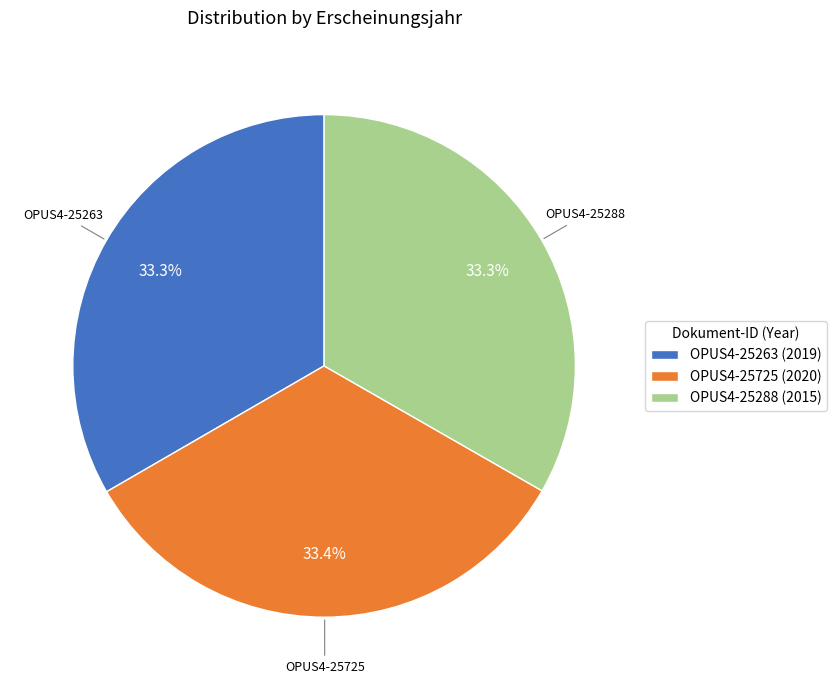

To the nearest percent, what percentage of the pie is OPUS4-25725?

33%